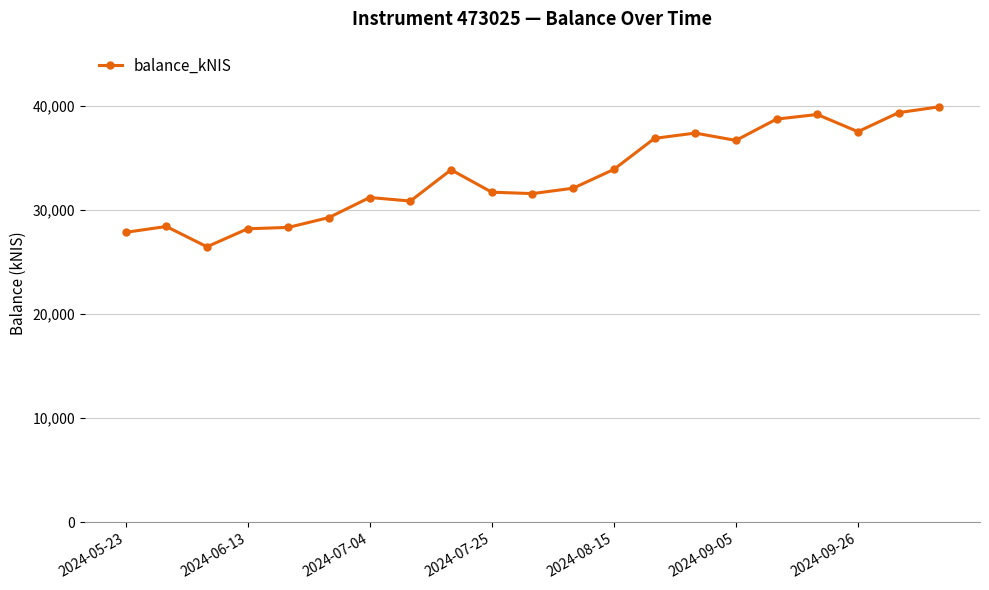

What is the smallest value displayed?

26455.4